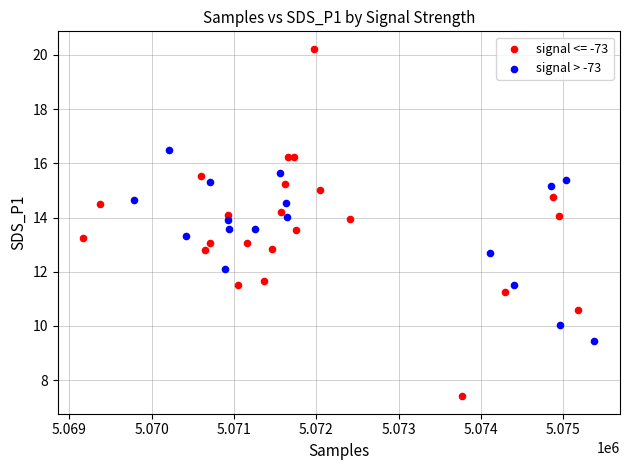

Which series contains the highest Y value?

signal <= -73